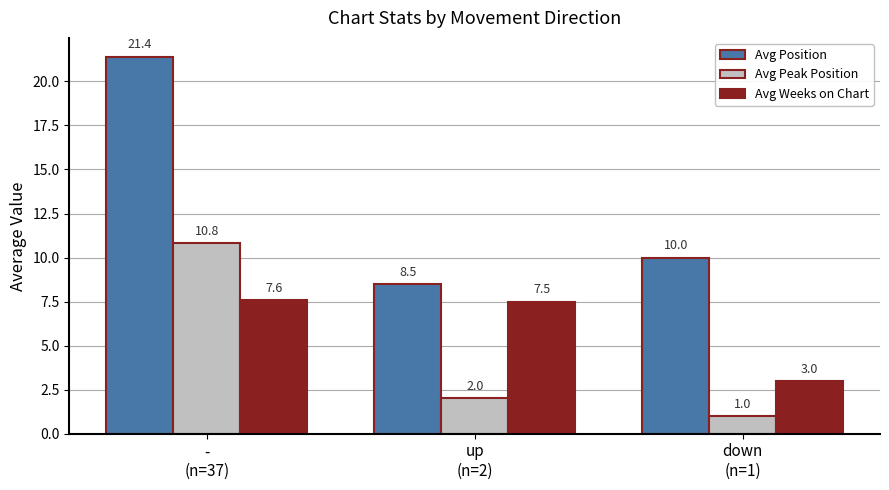

The Avg Weeks on Chart series shows 2.0 at down
(n=1). True or false?

False